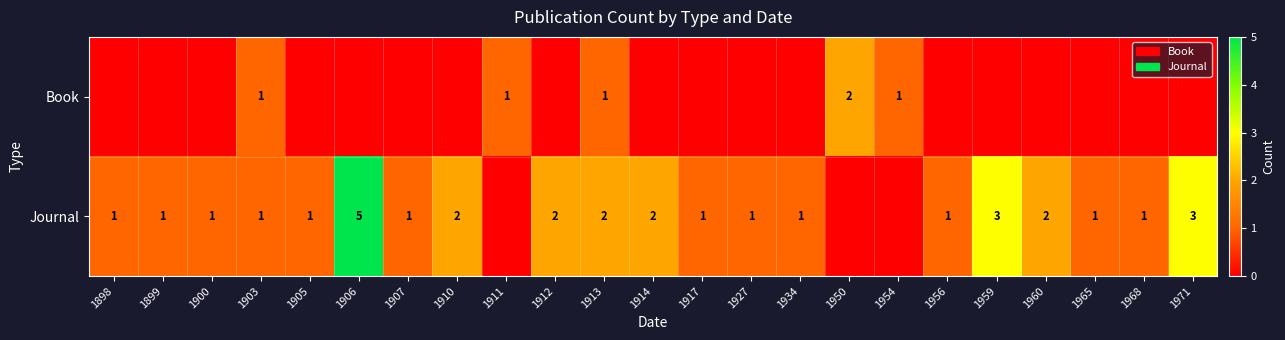

True or false: Journal has a value of 3 at 1910.

False